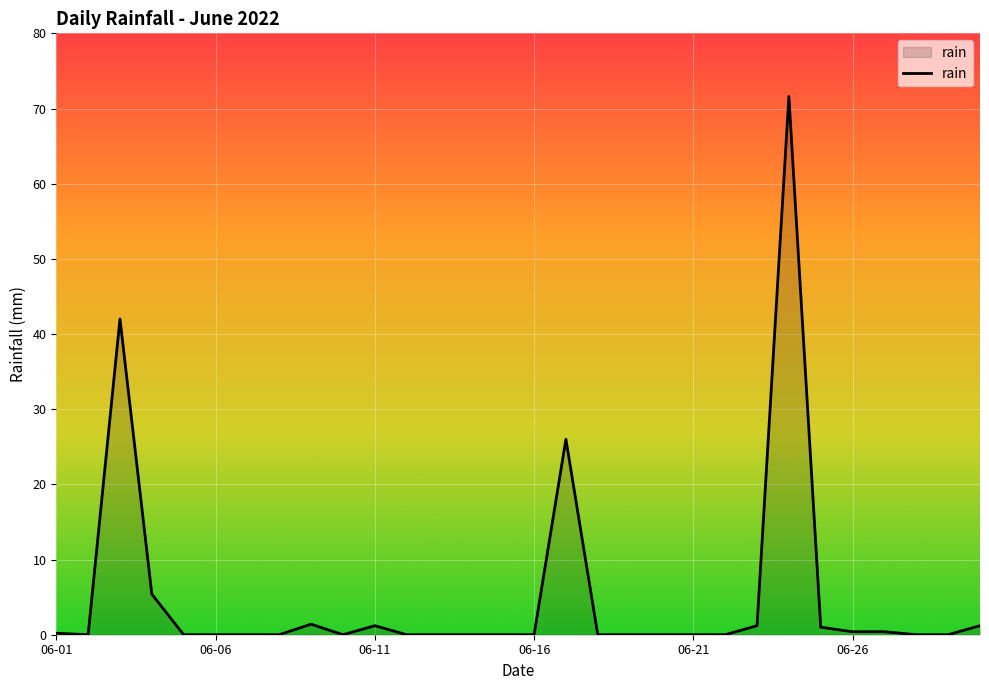

What is the difference between the maximum and minimum values?

71.6